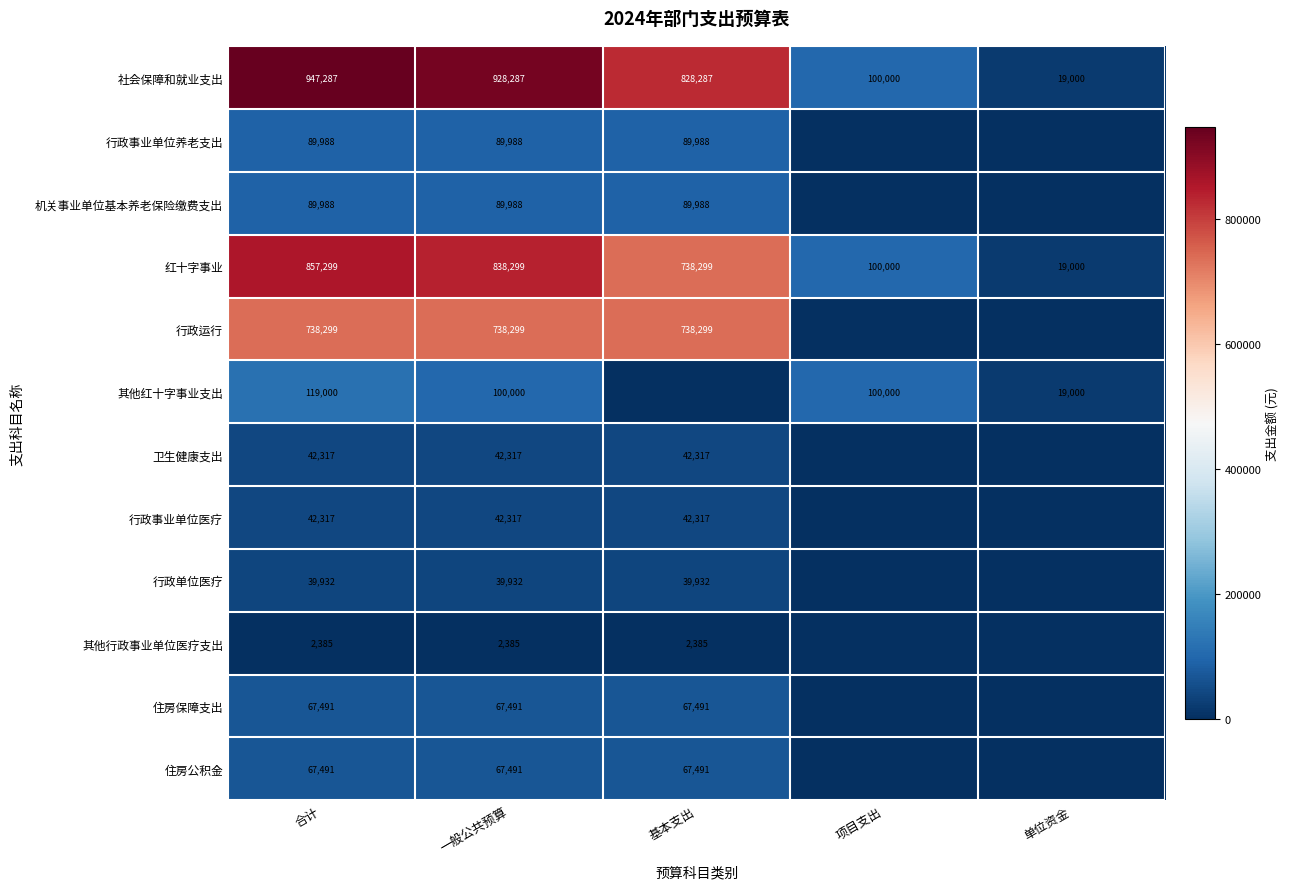

How many values in the 社会保障和就业支出 series are below 828287?

2